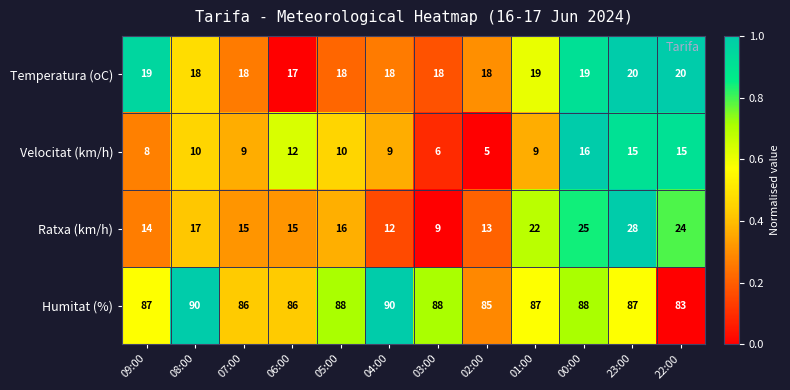

Rank the series by their maximum value, from highest to lowest.

Humitat (%), Ratxa (km/h), Temperatura (oC), Velocitat (km/h)